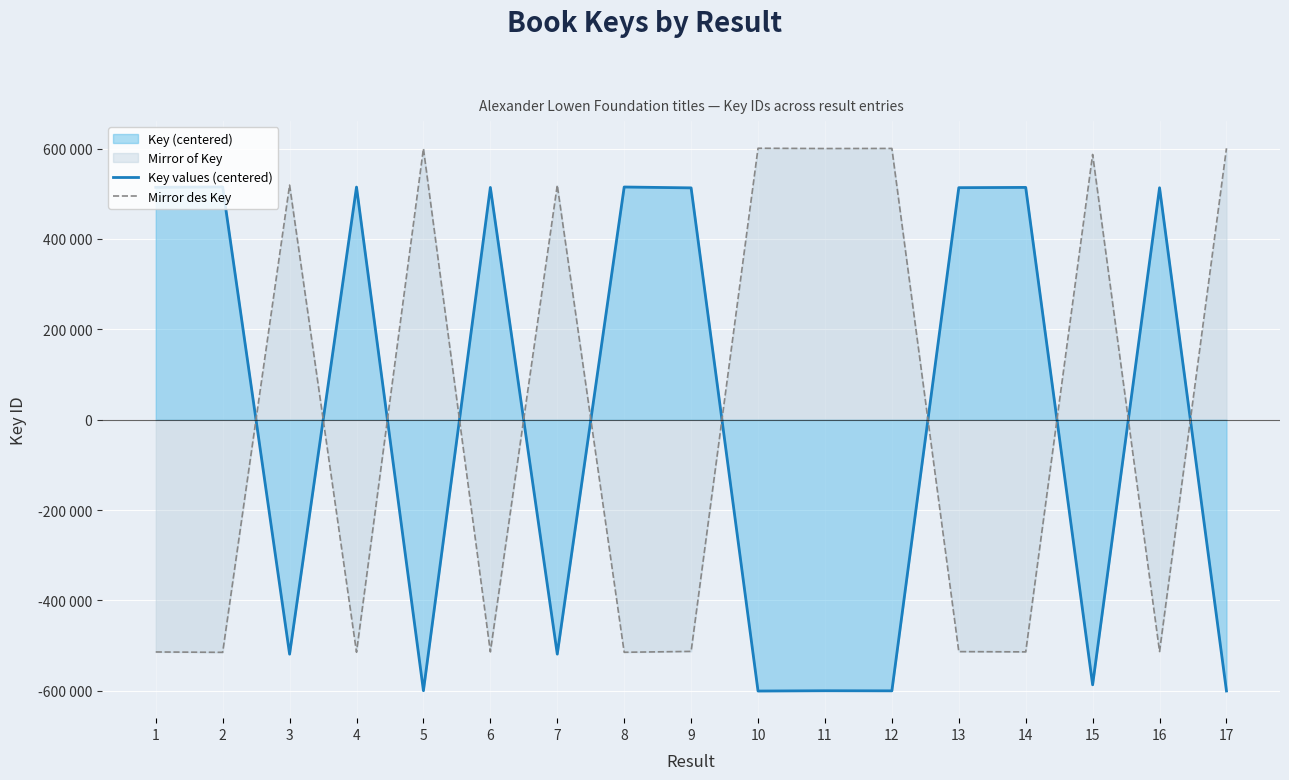

What is the difference between the highest and lowest values at 6?

1027804.4